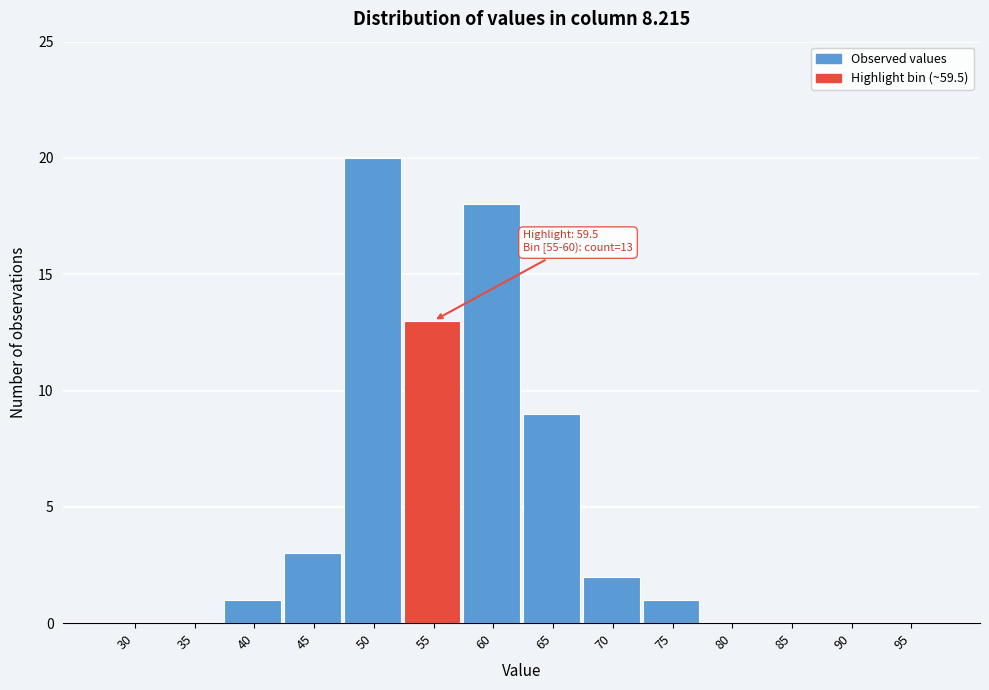

Reading left to right, extract all data points from this chart.

30=0	35=0	40=1	45=3	50=20	55=13	60=18	65=9	70=2	75=1	80=0	85=0	90=0	95=0